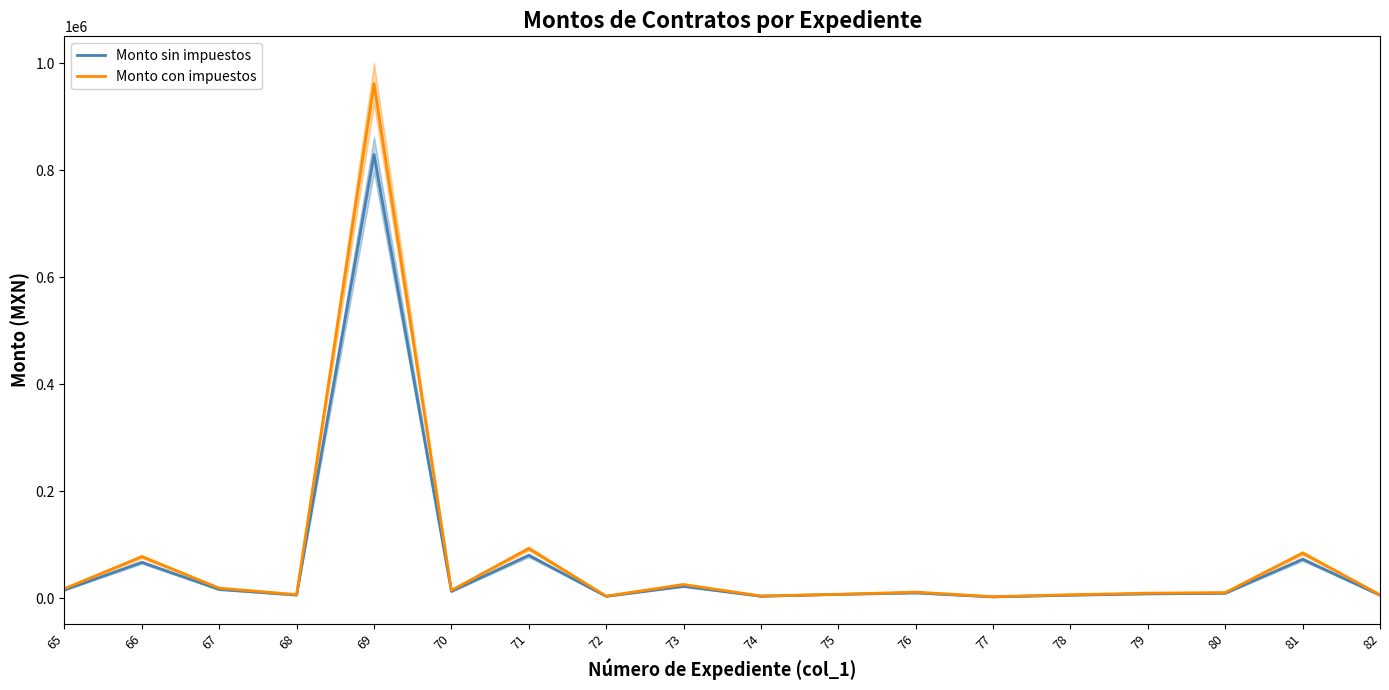

The Monto con impuestos series shows 2485.8 at 68. True or false?

False